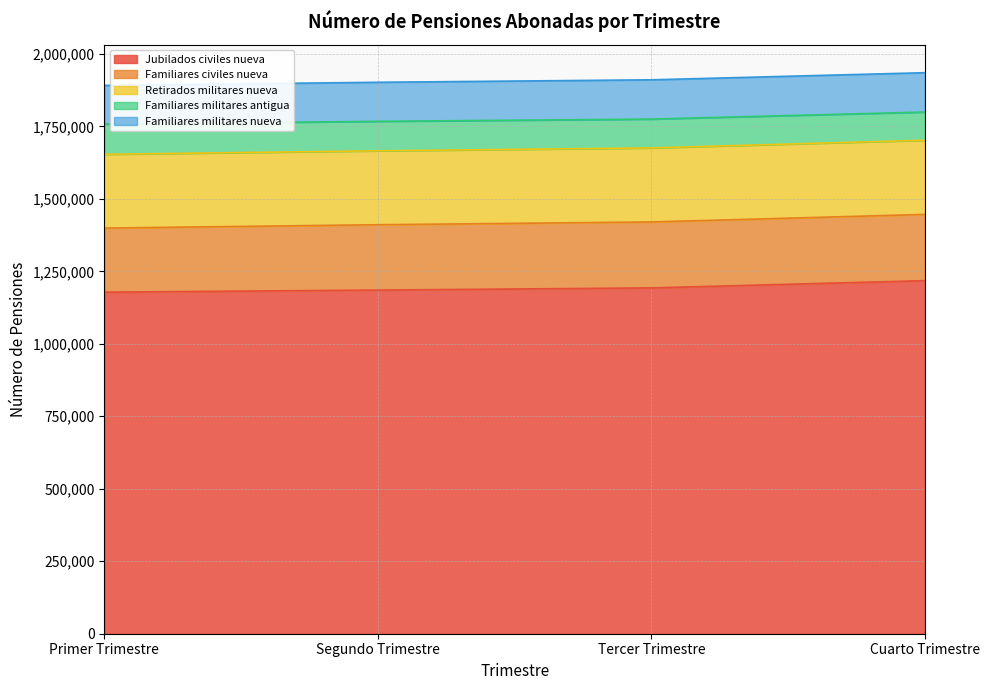

What are all the series names shown in the legend?

Jubilados civiles nueva, Familiares civiles nueva, Retirados militares nueva, Familiares militares antigua, Familiares militares nueva